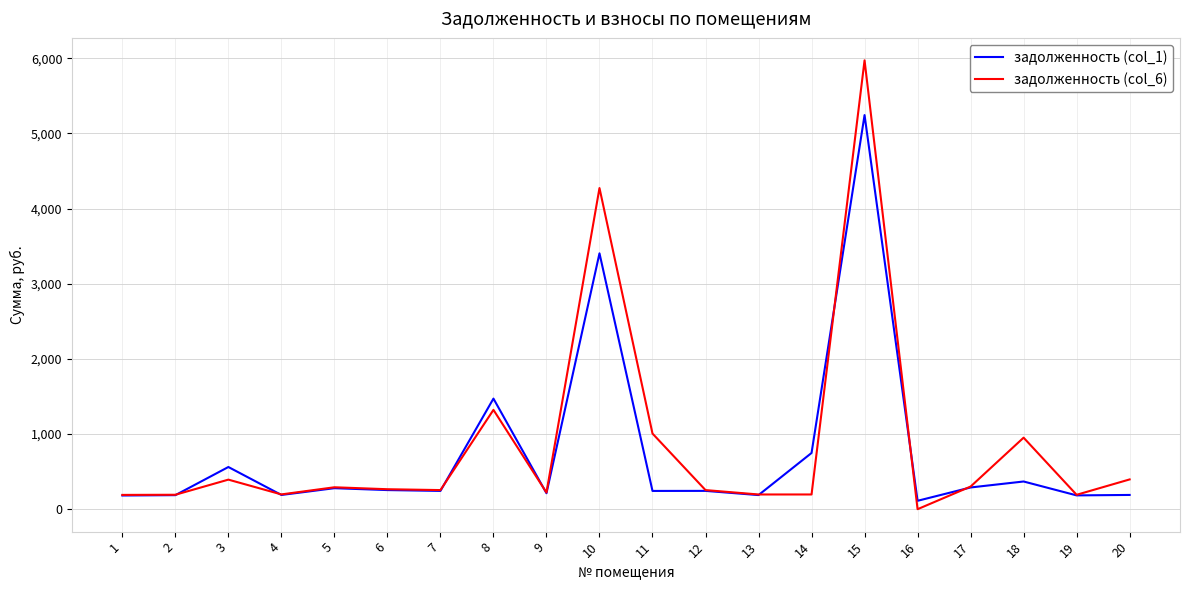

At which category is the sum across all series the highest?

15